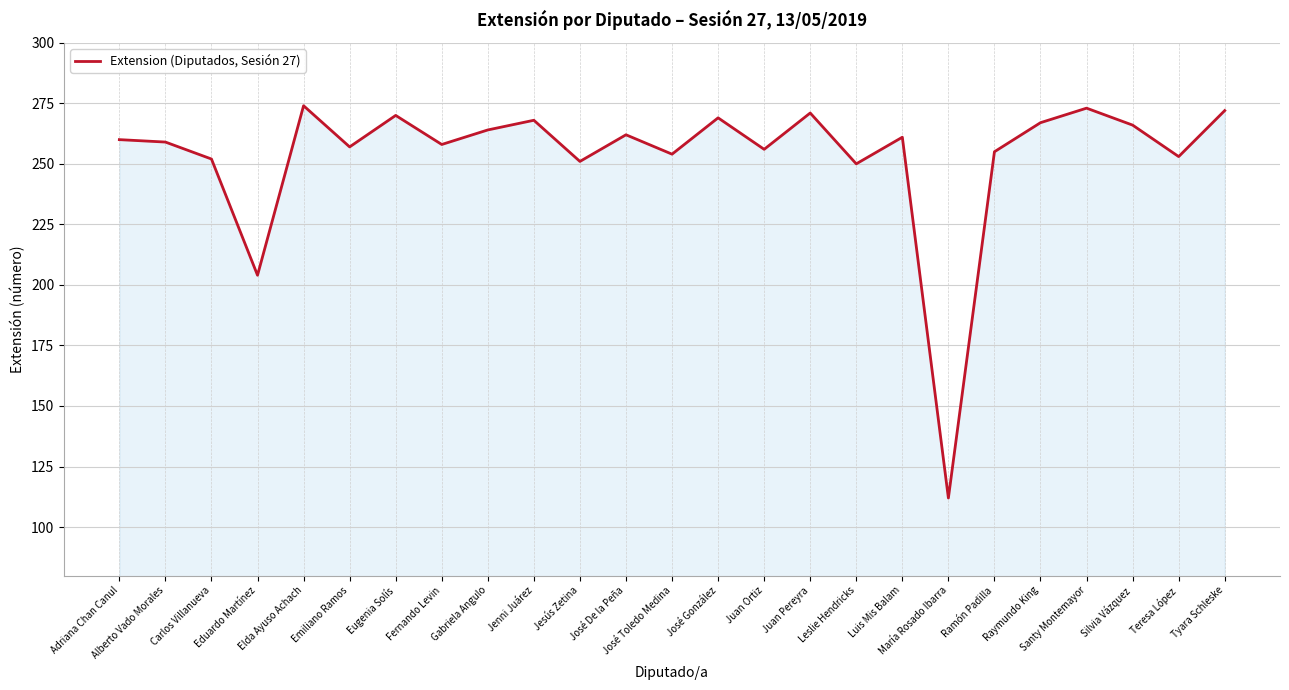

Reading right to left, transcribe all the data shown in this chart.

Tyara Schleske=272	Teresa López=253	Silvia Vázquez=266	Santy Montemayor=273	Raymundo King=267	Ramón Padilla=255	María Rosado Ibarra=112	Luis Mis Balam=261	Leslie Hendricks=250	Juan Pereyra=271	Juan Ortiz=256	José González=269	José Toledo Medina=254	José De la Peña=262	Jesús Zetina=251	Jenni Juárez=268	Gabriela Angulo=264	Fernando Levin=258	Eugenia Solís=270	Emiliano Ramos=257	Elda Ayuso Achach=274	Eduardo Martínez=204	Carlos Villanueva=252	Alberto Vado Morales=259	Adriana Chan Canul=260